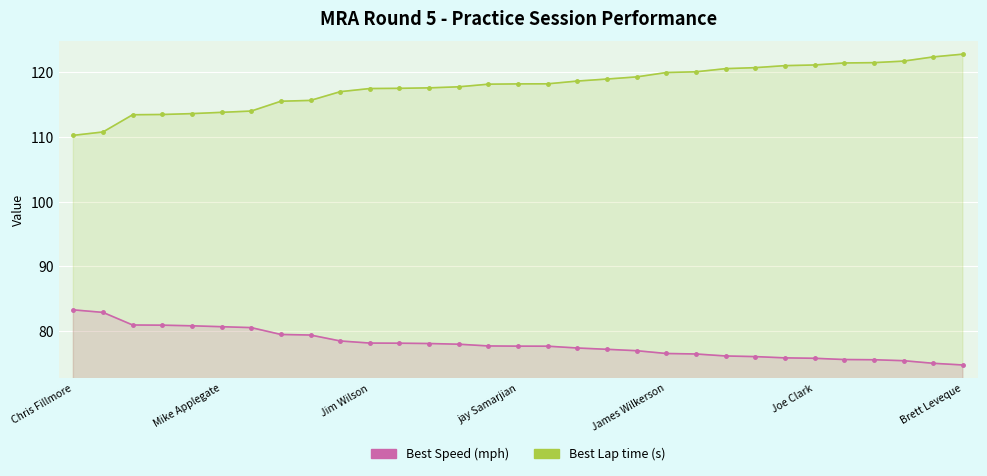

What is the difference between the highest and lowest values at 7?

35.9